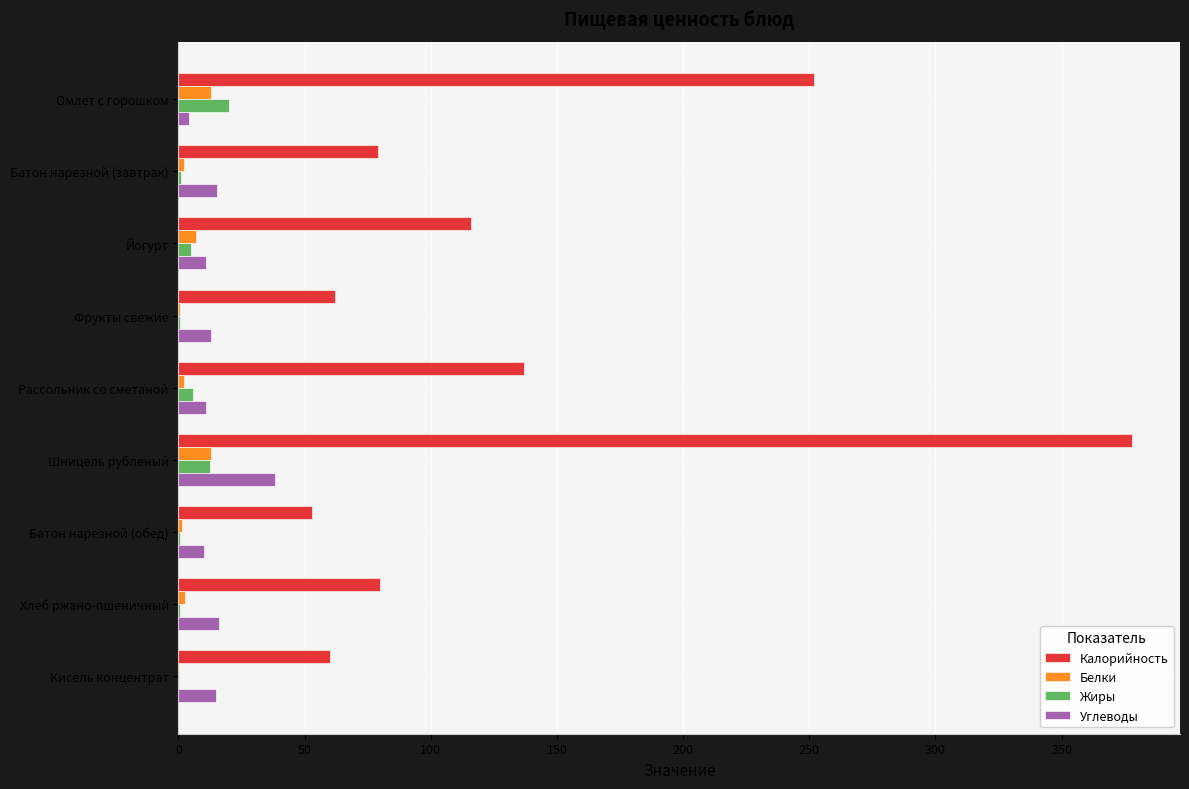

What is the greatest value displayed?

378.0